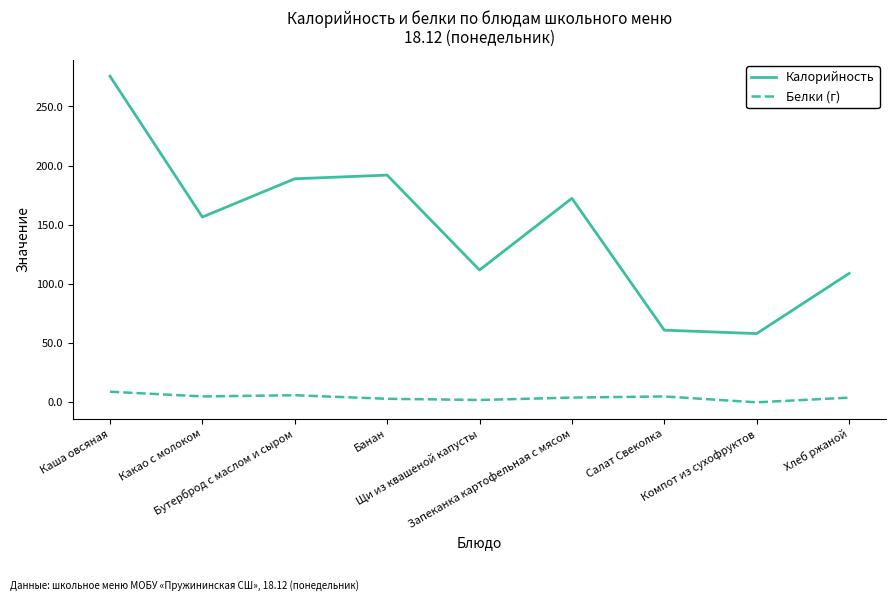

Is this an area chart (filled region under the line)?

No